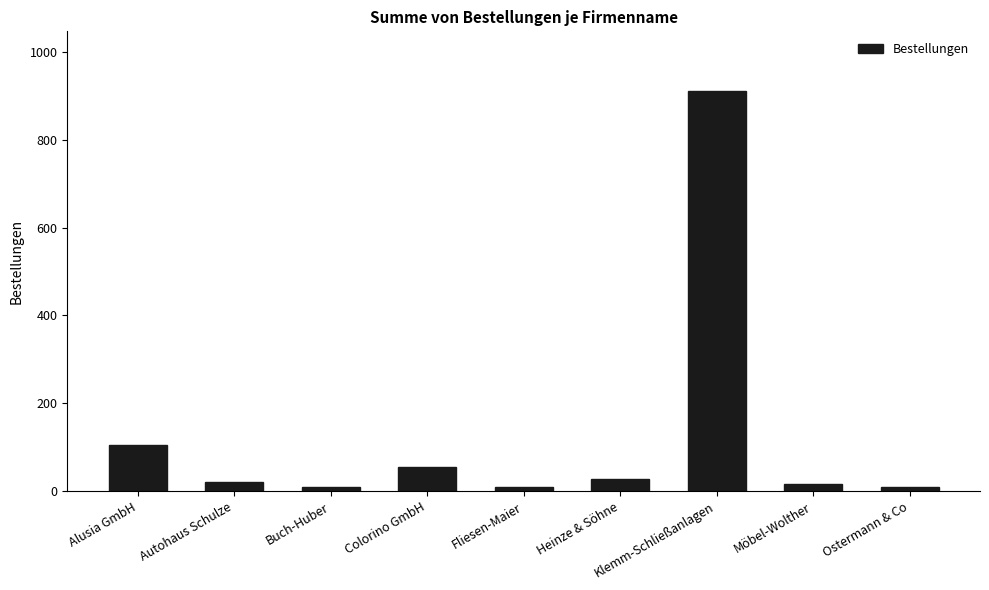

What is the maximum value shown in the chart?

910